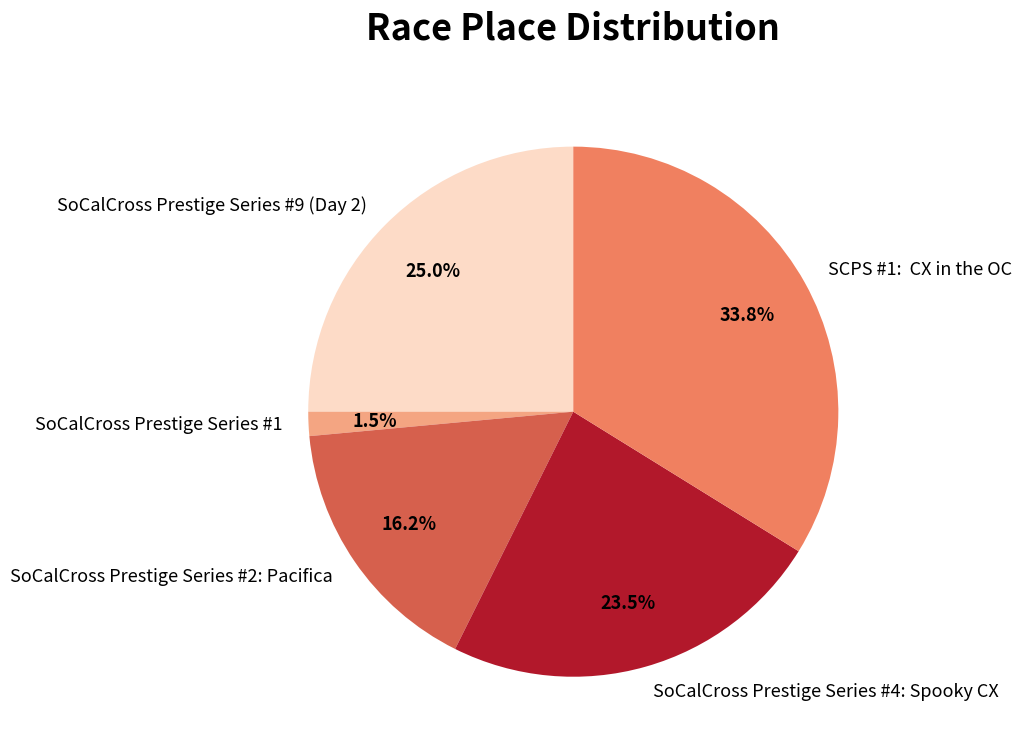

How many segments does this pie chart have?

5